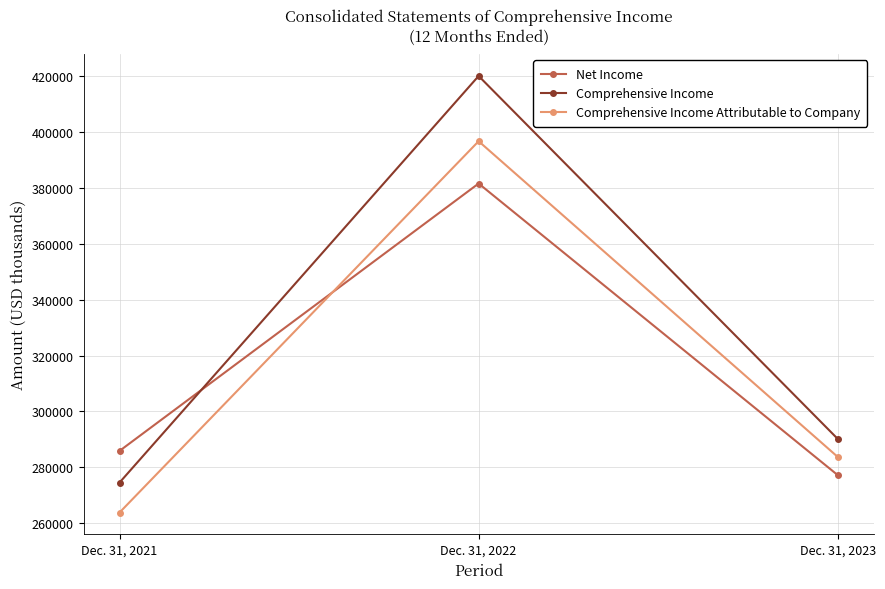

Is this an area chart (filled region under the line)?

No